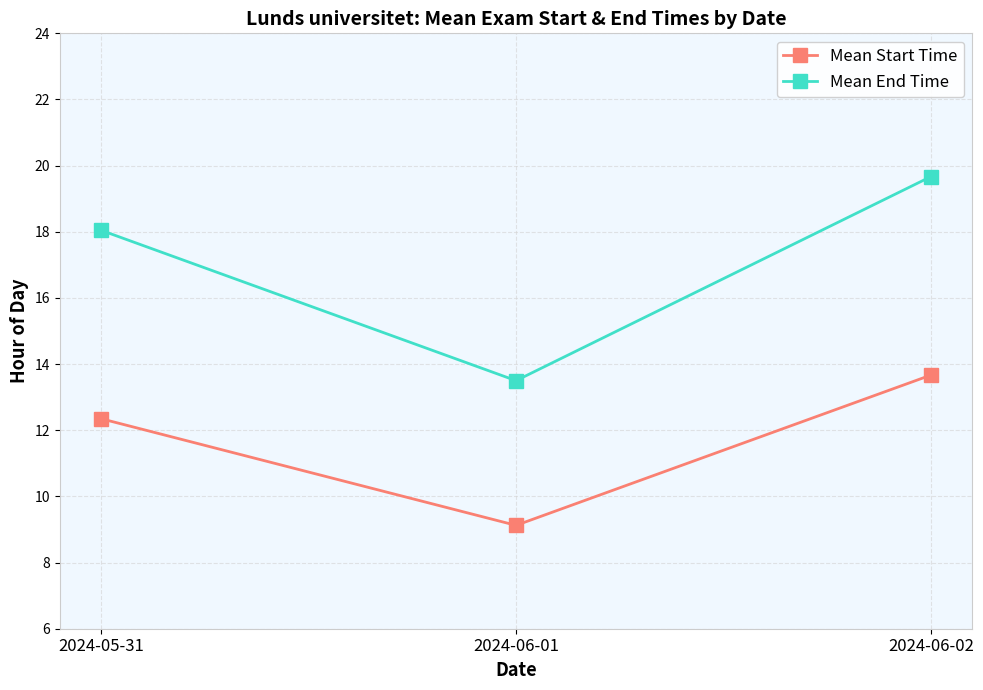

How many lines are shown in the chart?

2